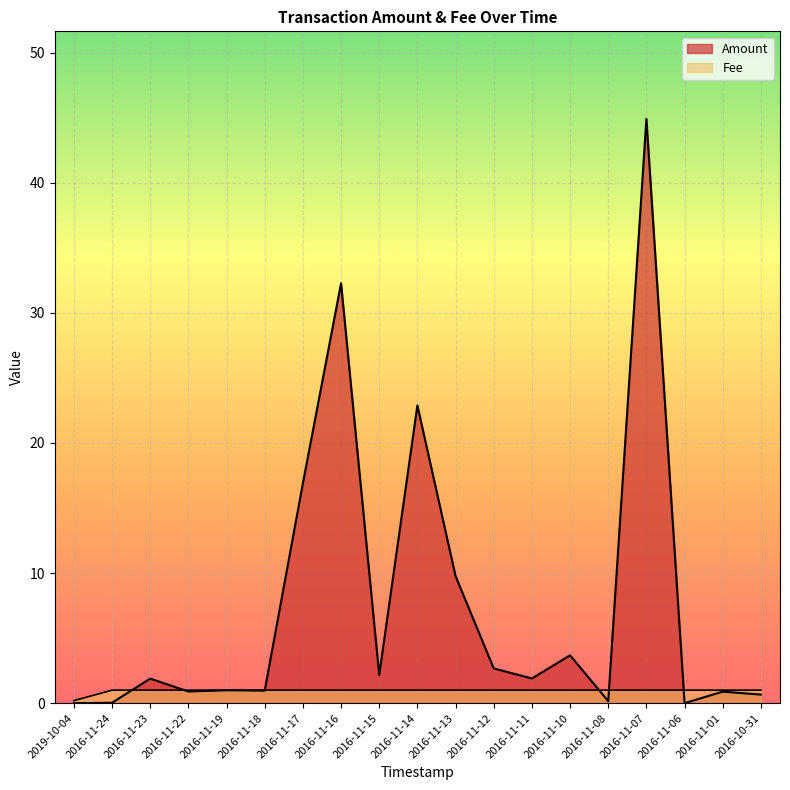

Is the value of Amount at 2016-11-23 greater than the value of Fee at 2016-11-08?

Yes